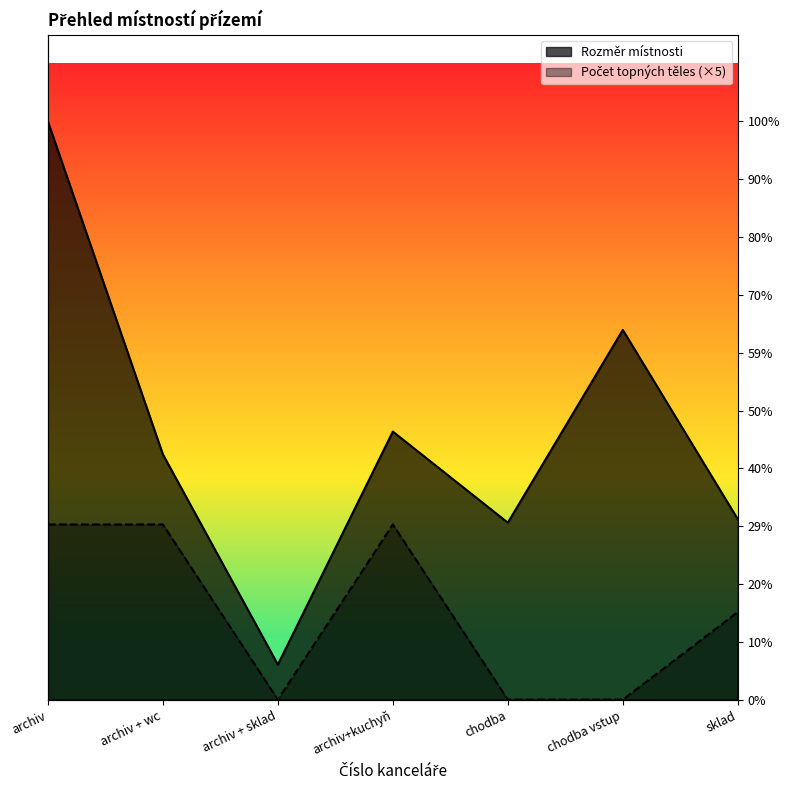

What is the total value across all series at chodba vstup?

21.1